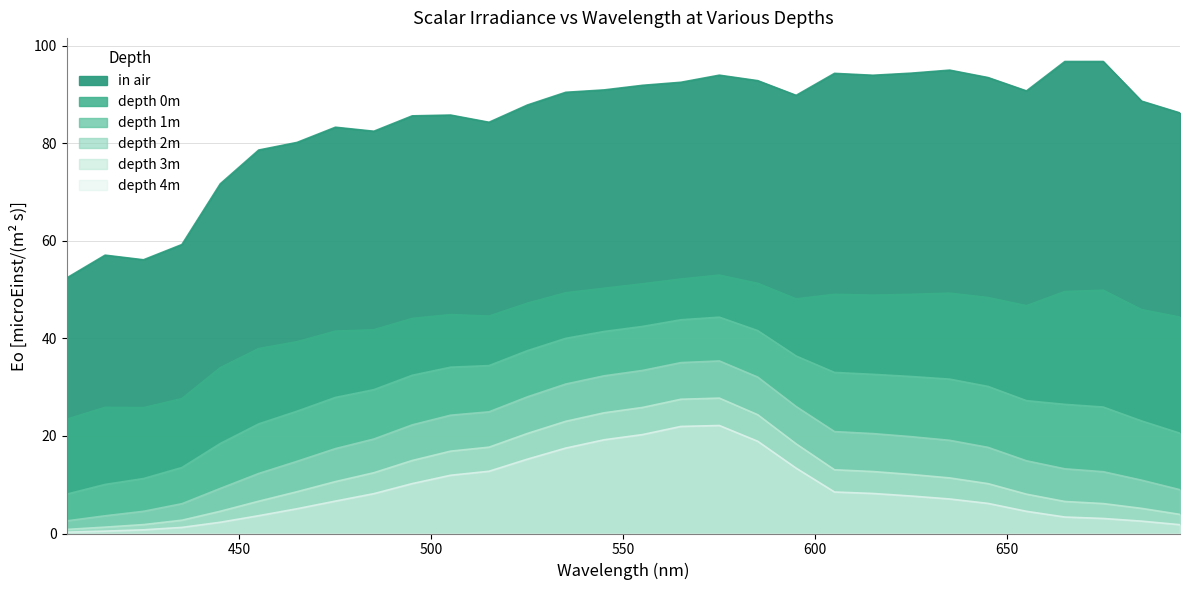

Is it true that in air equals 26.3 at 425?

False